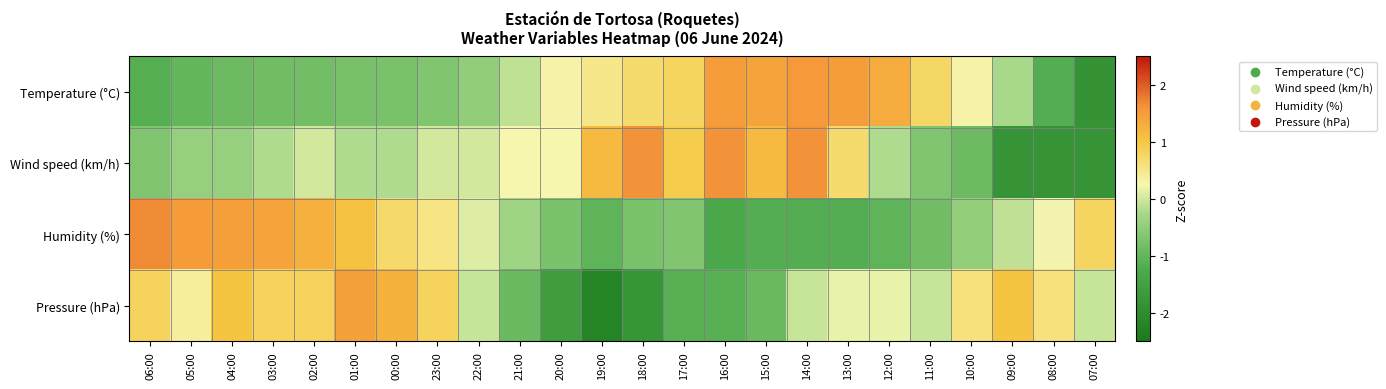

What is the total value across all series at 06:00?

0.7